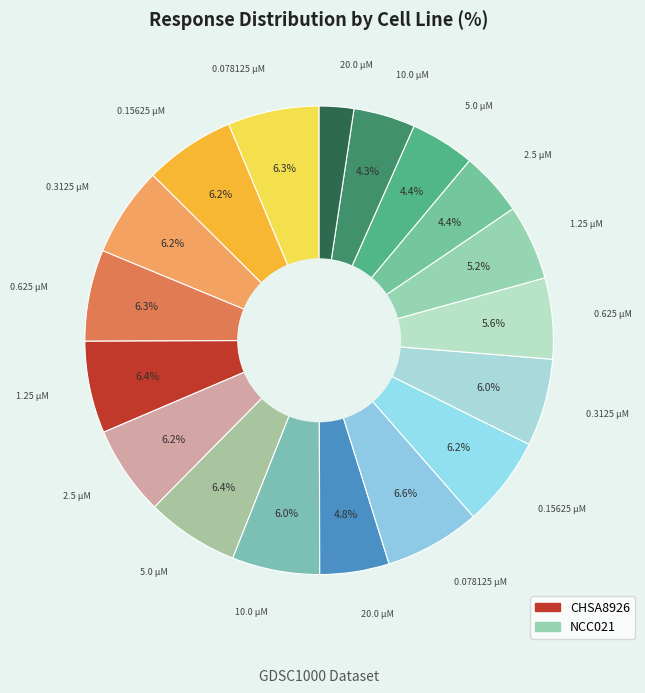

Count the number of slices in the pie.

18